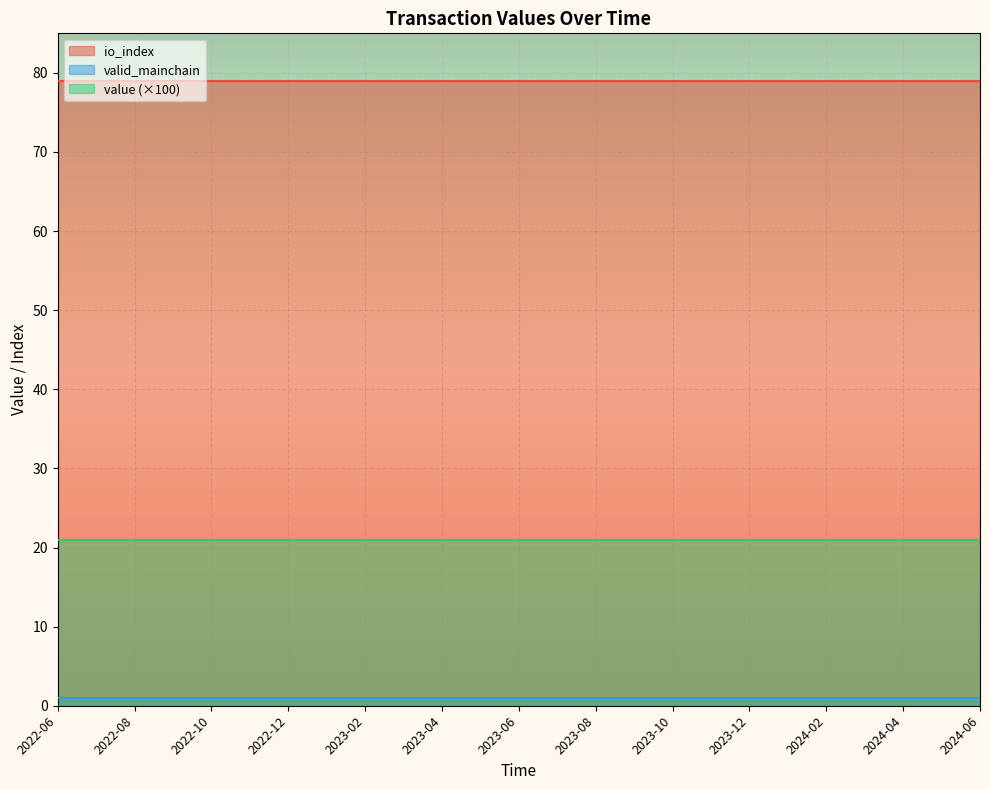

True or false: valid_mainchain and io_index intersect in this chart.

False